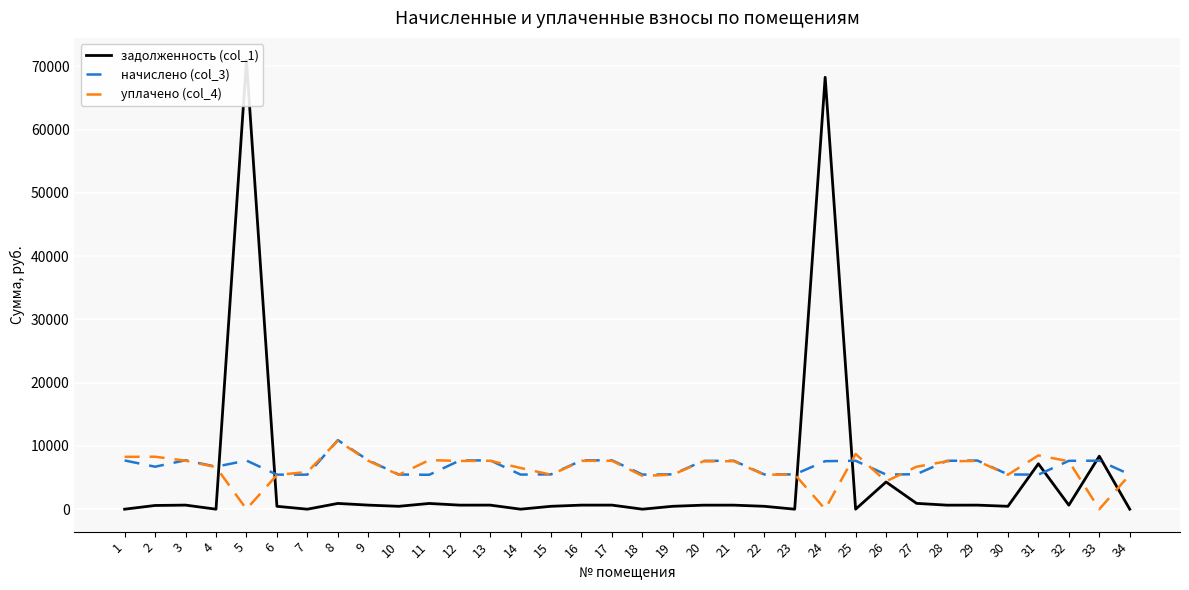

What is the value of the уплачено (col_4) point at the 31st from the left?

8500.0